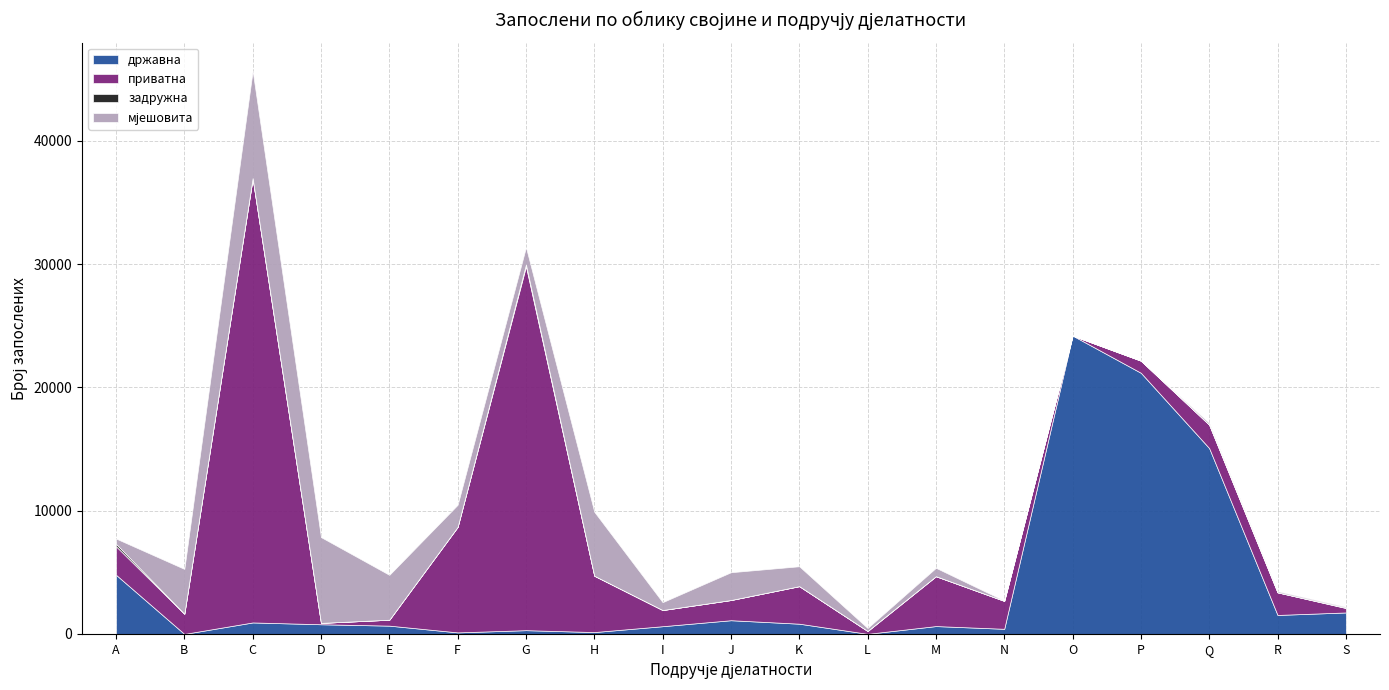

What is the difference between the maximum and minimum values in the државна series?

24198